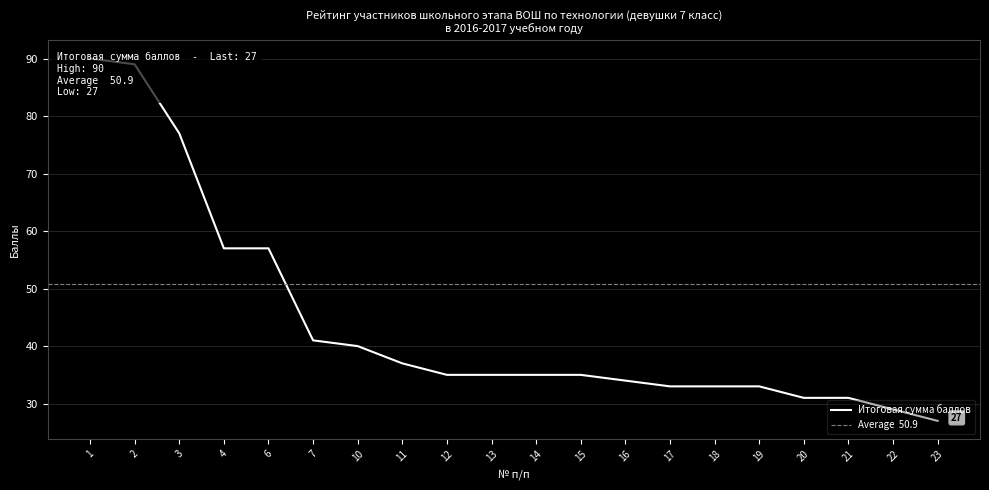

Where is the data nearest to the value 58?

4